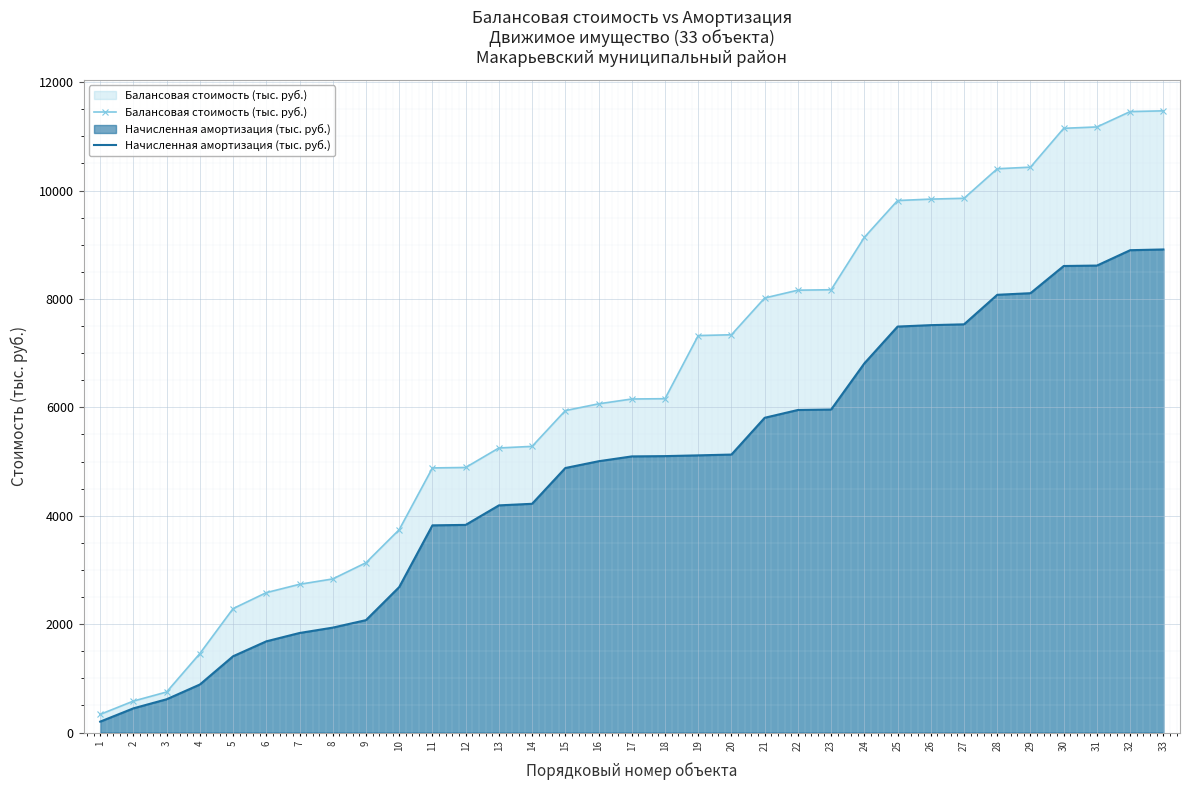

Rank the series by their average value, from lowest to highest.

Начисленная амортизация (тыс. руб.), Балансовая стоимость (тыс. руб.)